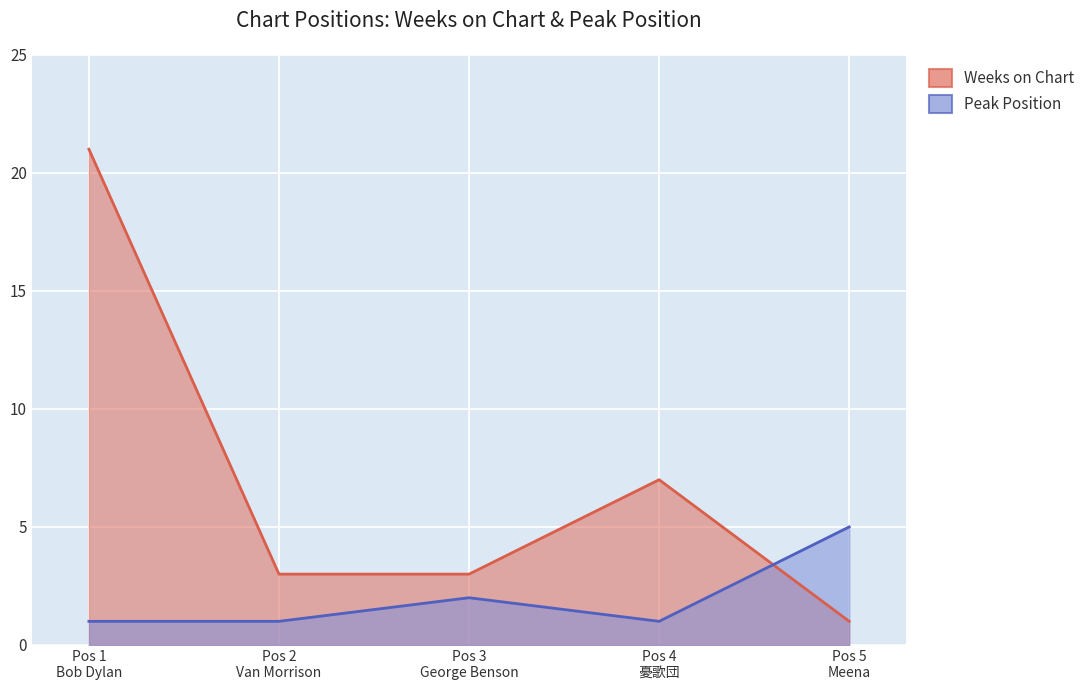

Where is the first local minimum for Peak Position?

Pos 4 憂歌団